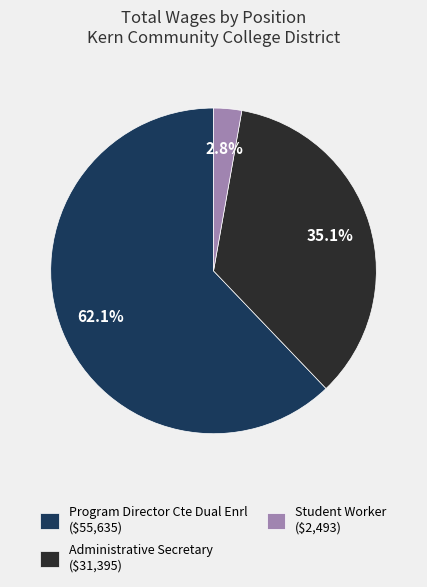

Does Administrative Secretary account for over 50% of the chart?

No